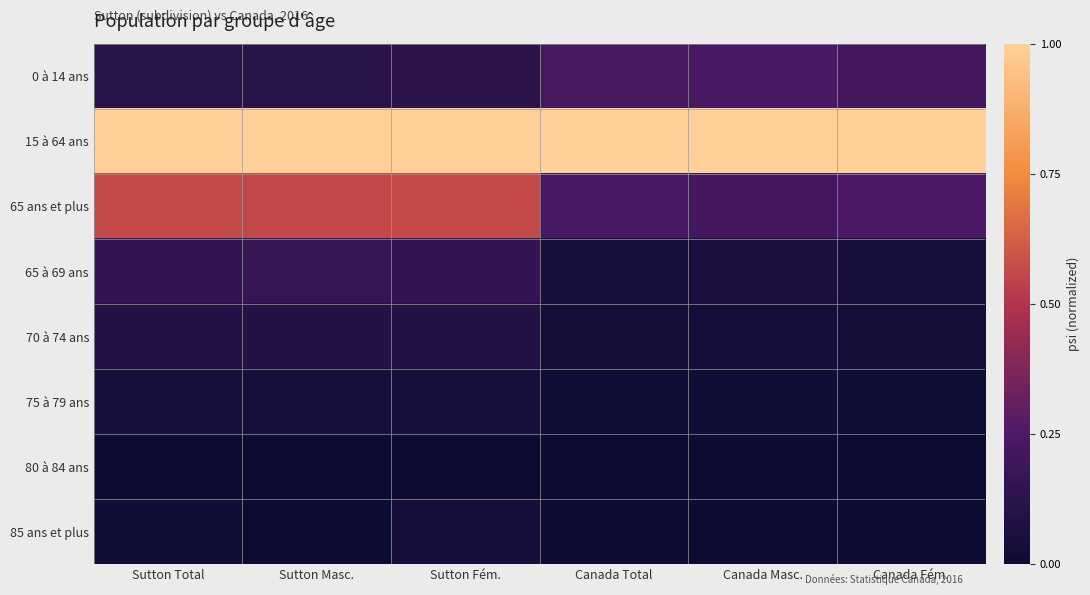

Which category has the highest value across all series?

Sutton Total